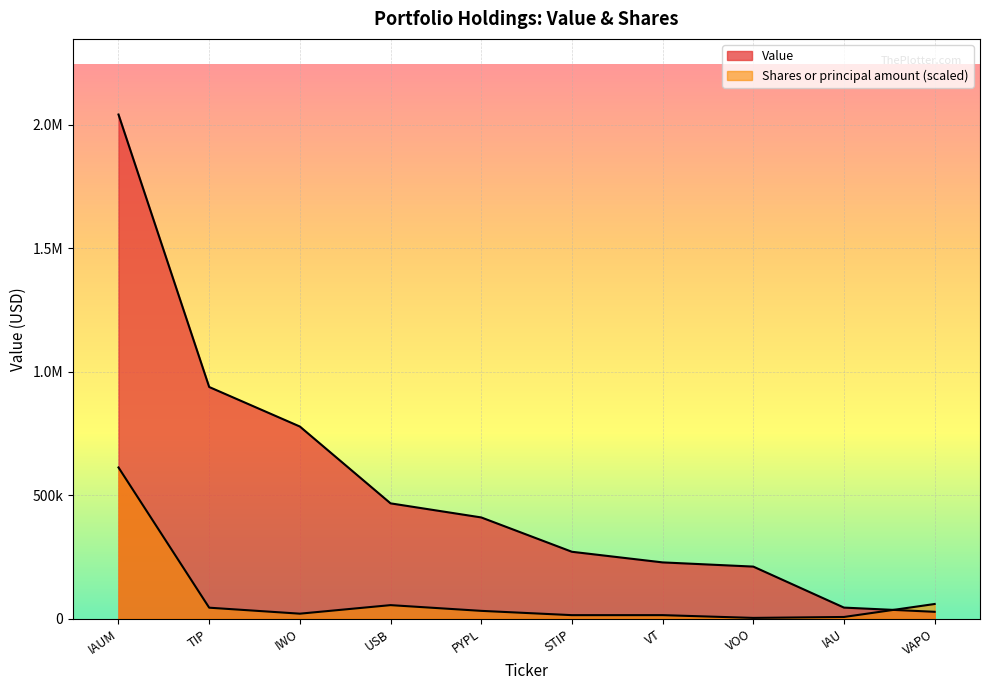

What is the smallest value displayed?

3289.0